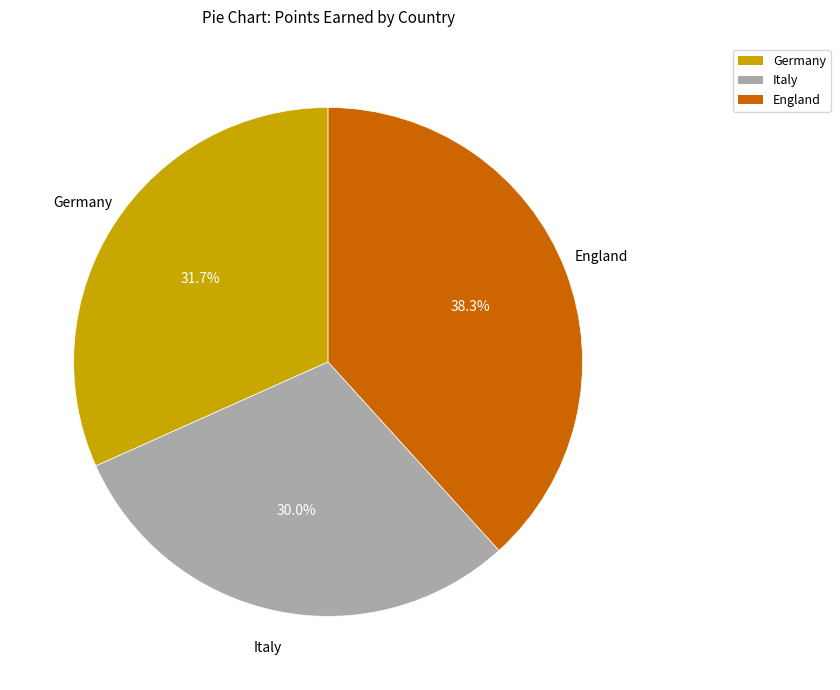

Which has a higher value, Germany or England?

England